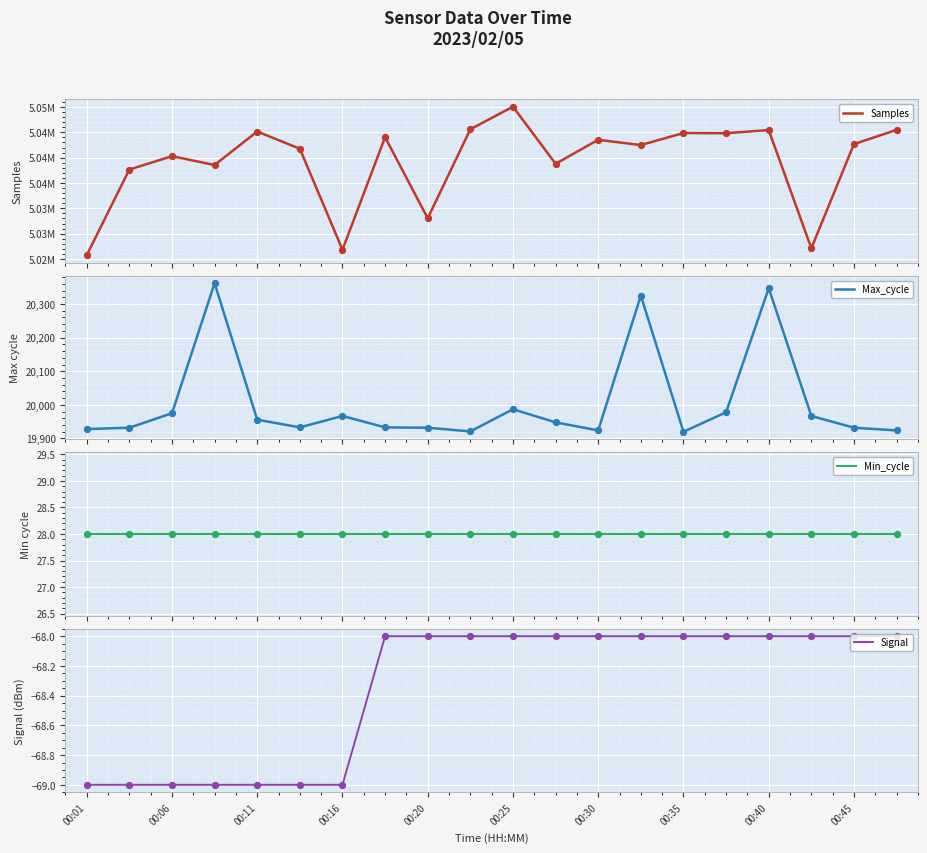

What is the highest value of the Max_cycle series?

20362